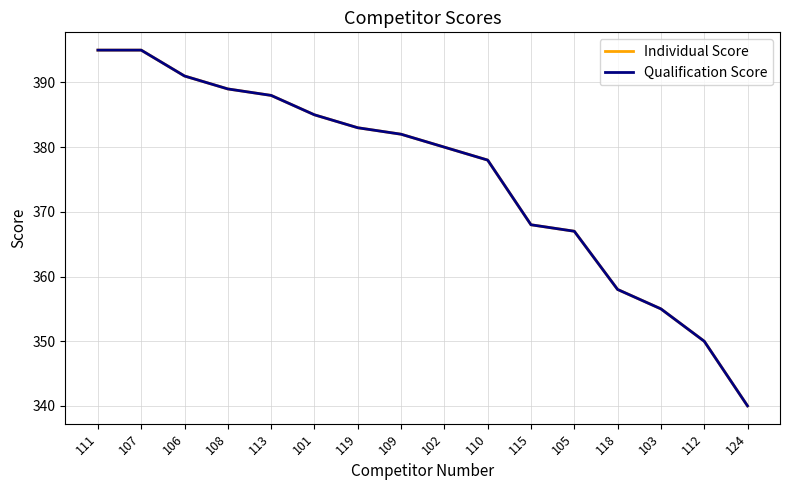

Is this an area chart (filled region under the line)?

No